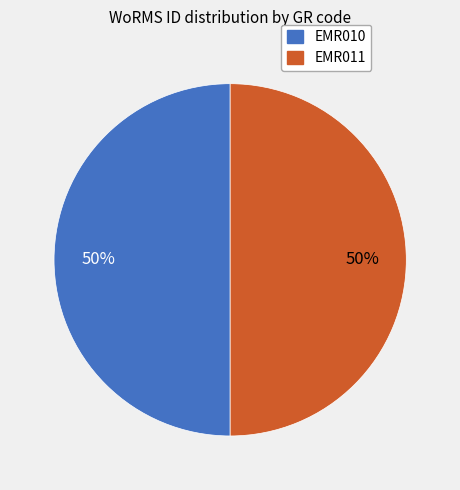

Do EMR010 and EMR011 together represent more than half of the pie?

Yes